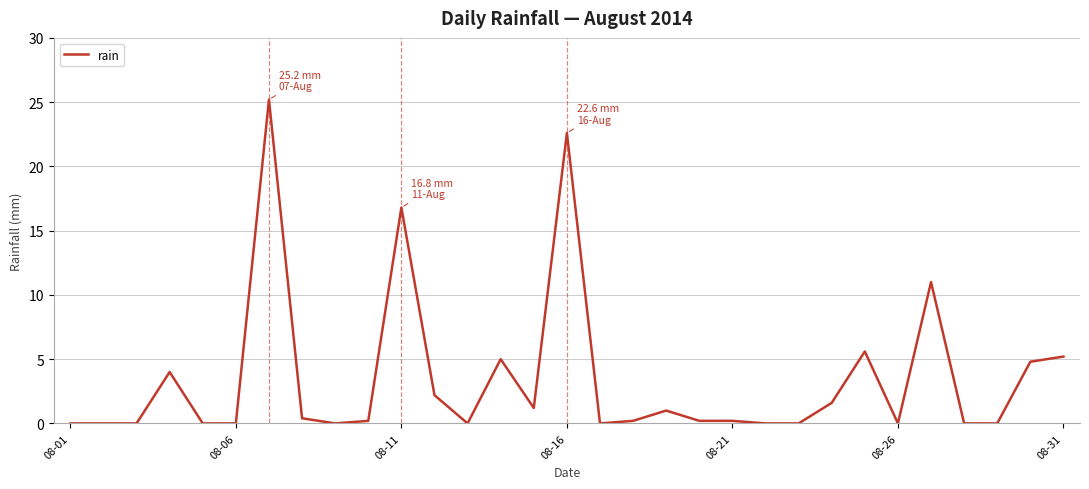

What is the greatest value displayed?

25.2